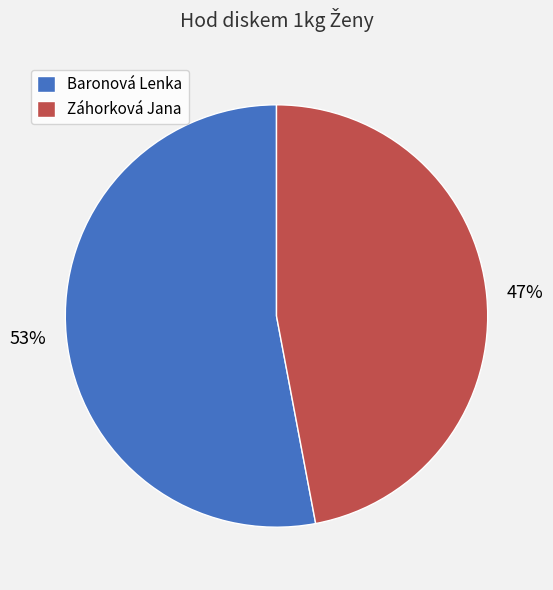

What is the smallest slice in the pie chart?

Záhorková Jana